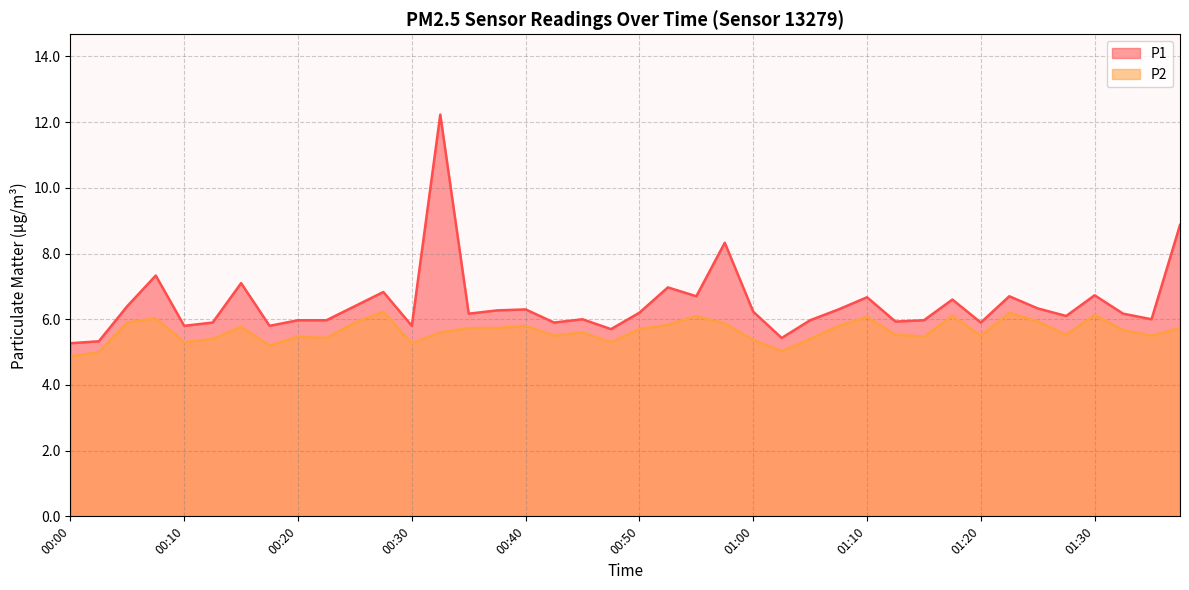

True or false: P2 and P1 intersect in this chart.

False